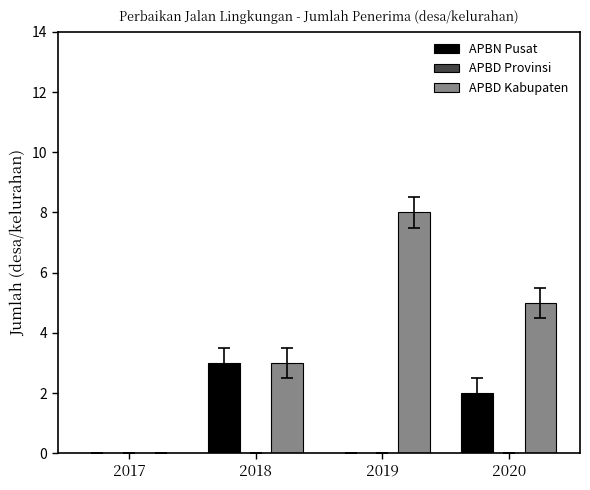

Reading left to right, list all the values displayed in this chart.

APBN Pusat: 2017=0	2018=3	2019=0	2020=2
APBD Kabupaten: 2017=0	2018=3	2019=8	2020=5